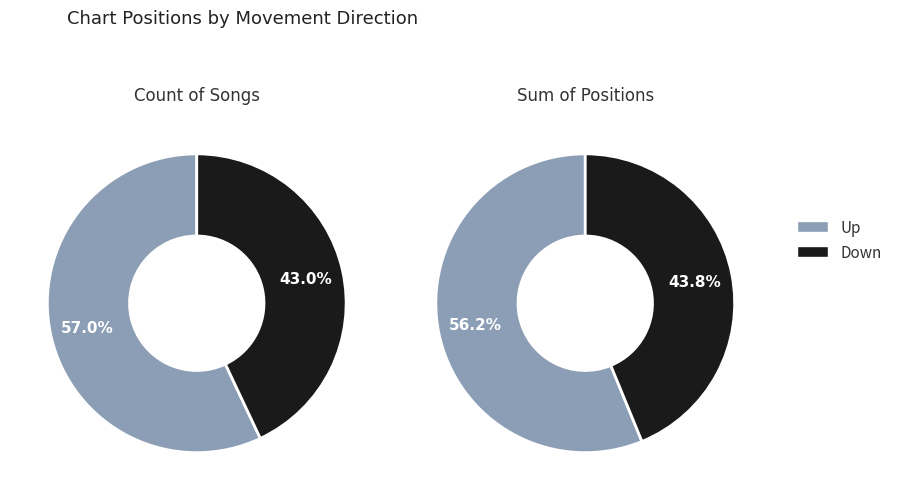

What percentage is NOT represented by down?

57.0%